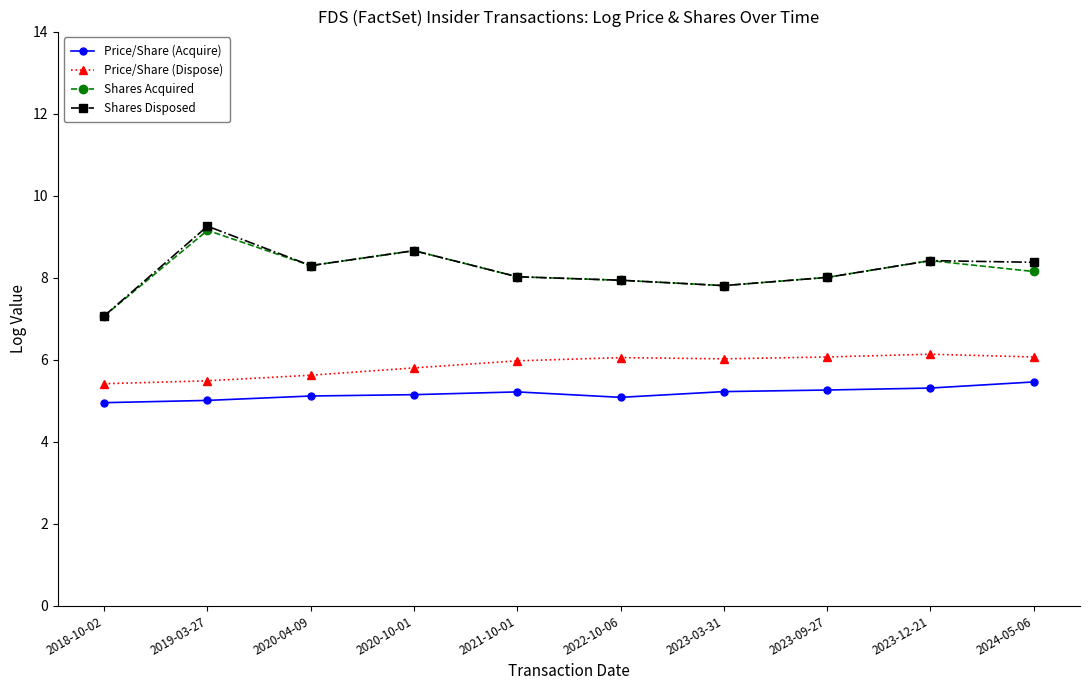

How many series are shown in this chart?

4